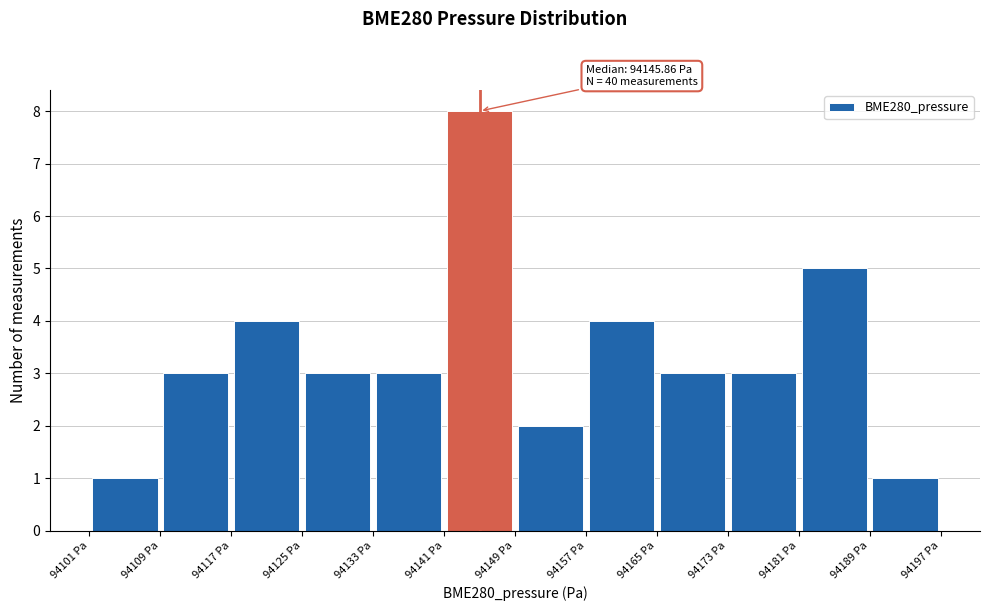

Over which range of the x-axis is the bar tallest?

94141 to 94149